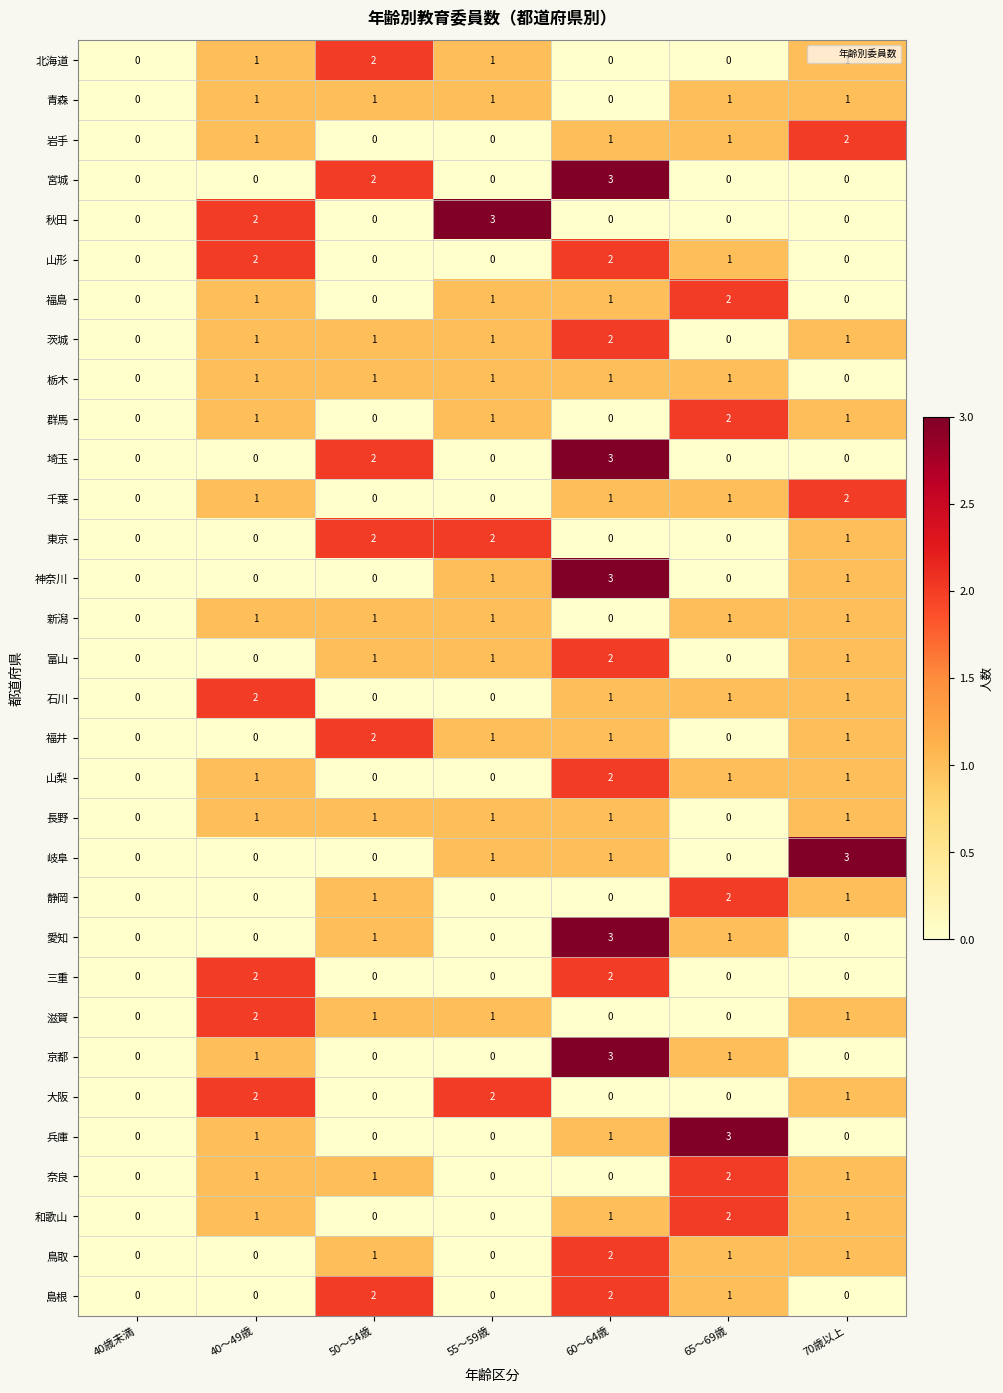

True or false: 新潟 has a value of 2 at 40～49歳.

False